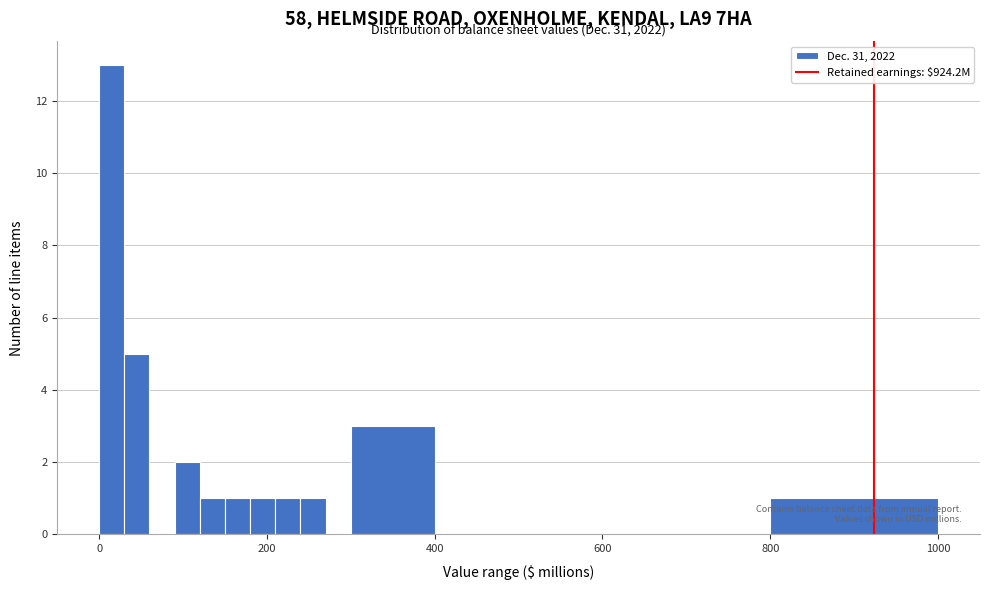

Around what value on the x-axis is the tallest bar? Give the approximate position of its centre, as read against the axis.

20